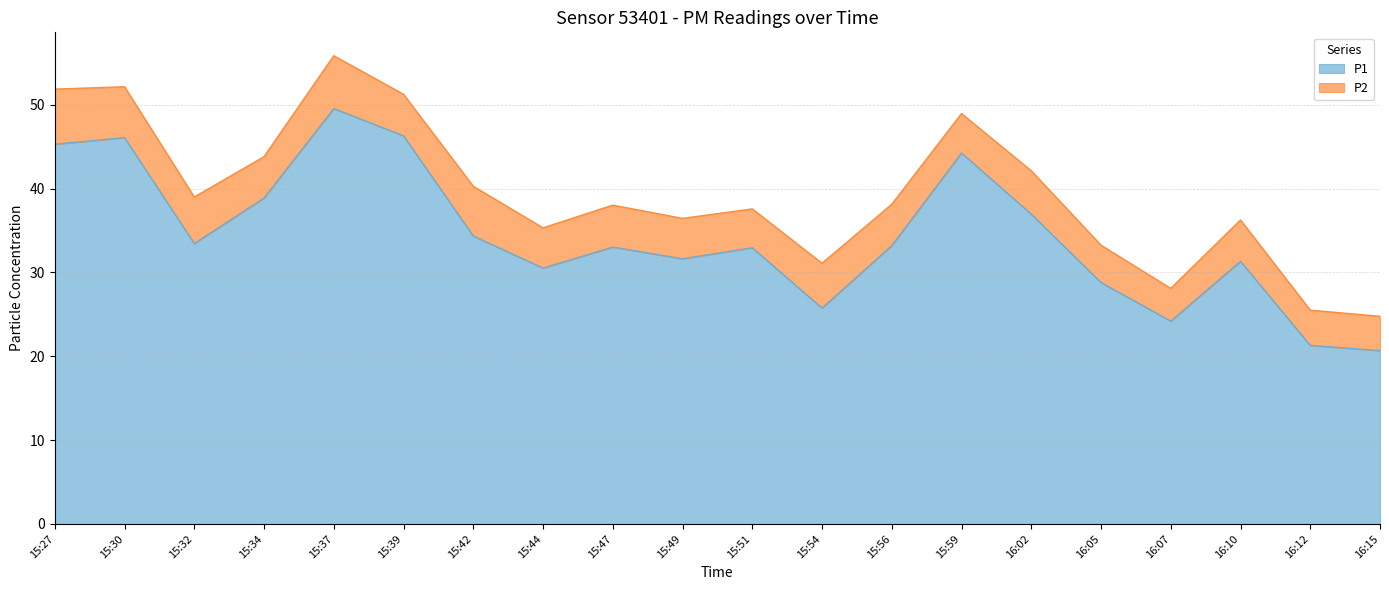

At which label is the value closest to 35?

15:42